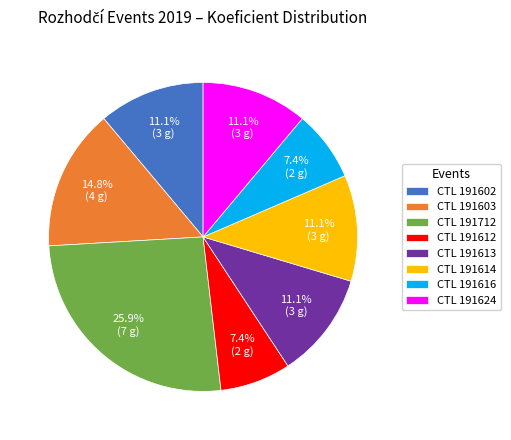

Is there any slice that represents more than half of the pie?

No